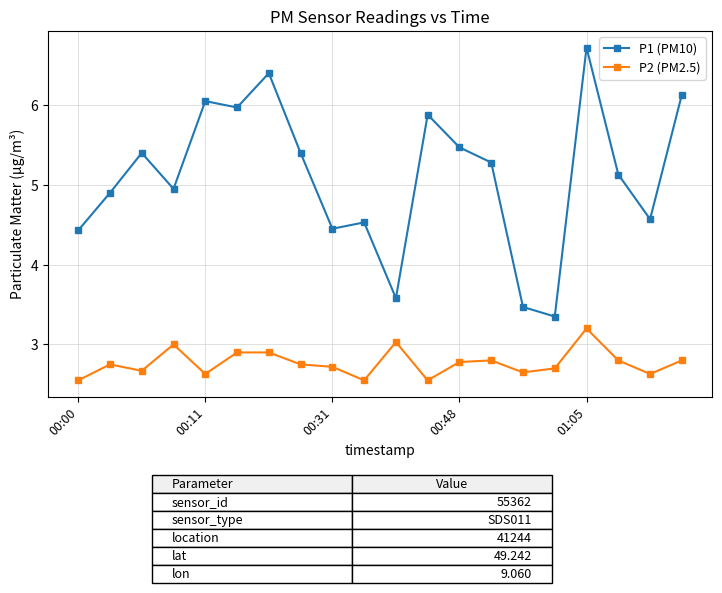

How many data points in P1 (PM10) are above 5?

11